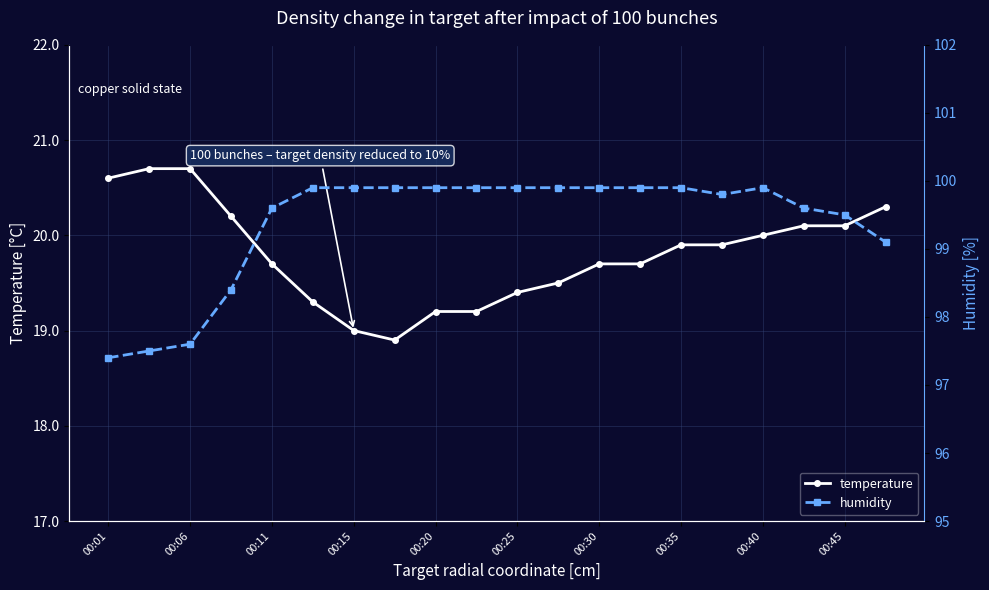

Is it true that humidity equals 99.8 at 15?

True